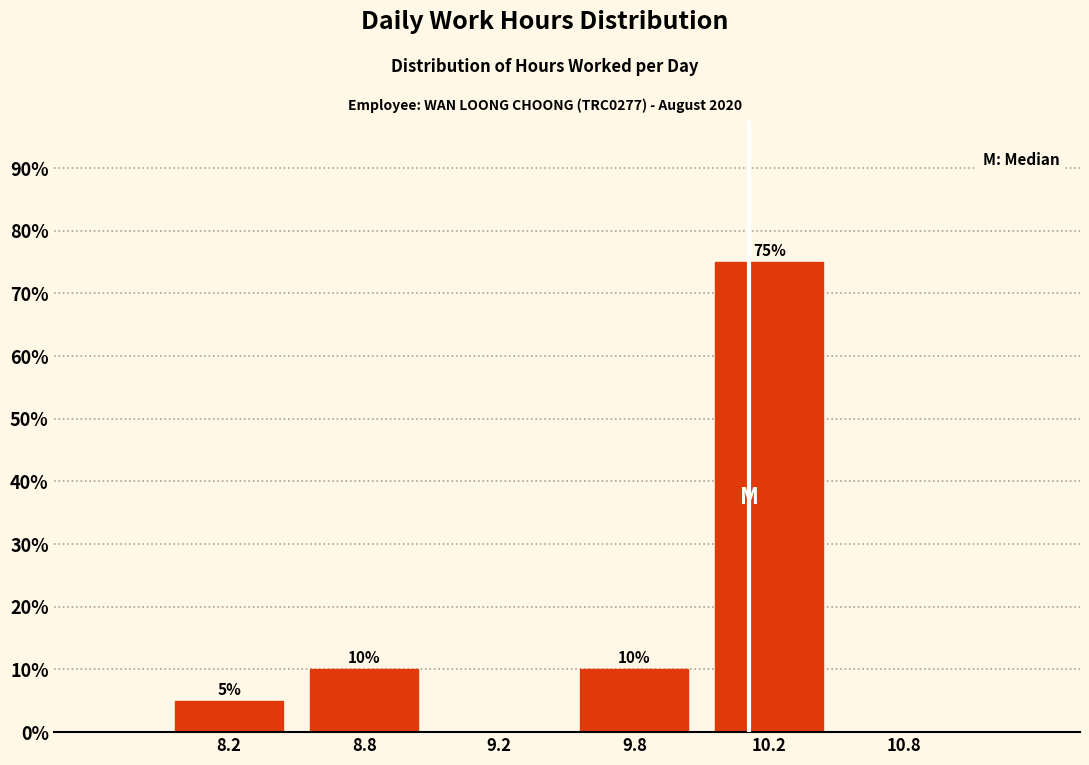

Reading left to right, what are all the values shown in this chart?

8.2=5	8.8=10	9.2=0	9.8=10	10.2=75	10.8=0